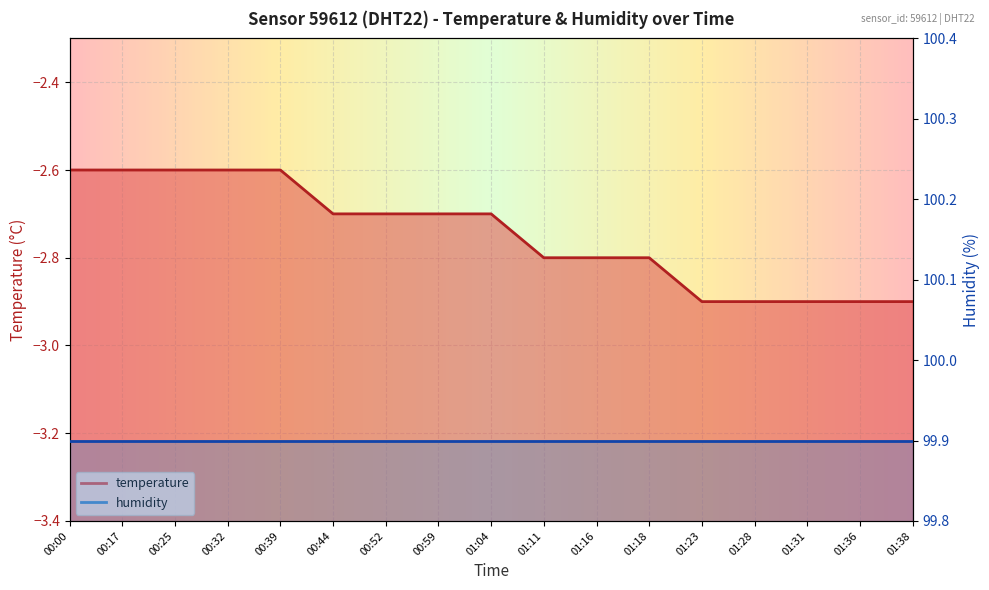

Which category has the lowest value across all series?

01:23